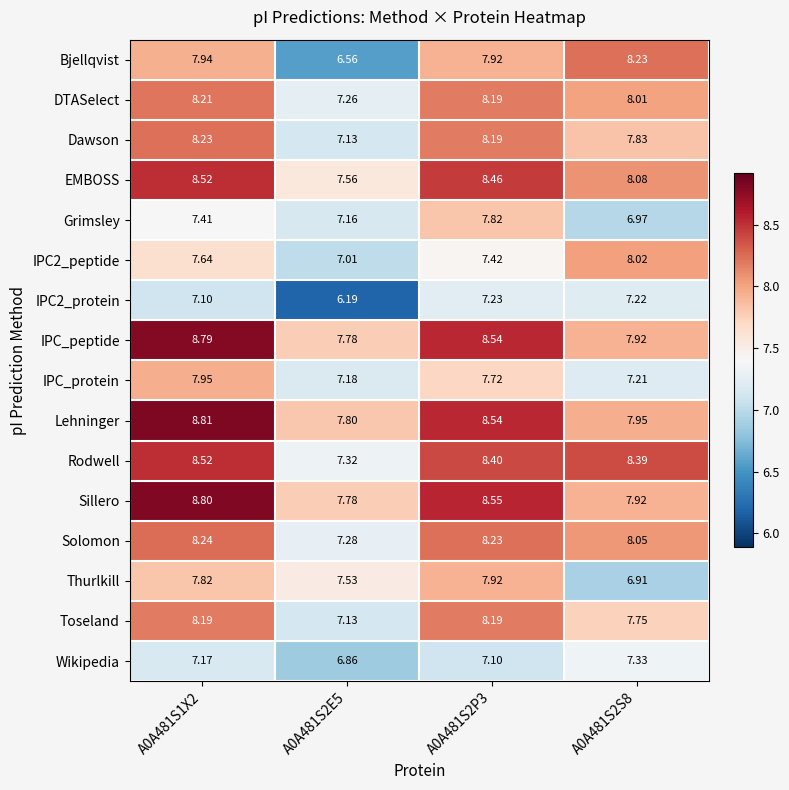

How many categories are shown in the chart?

4